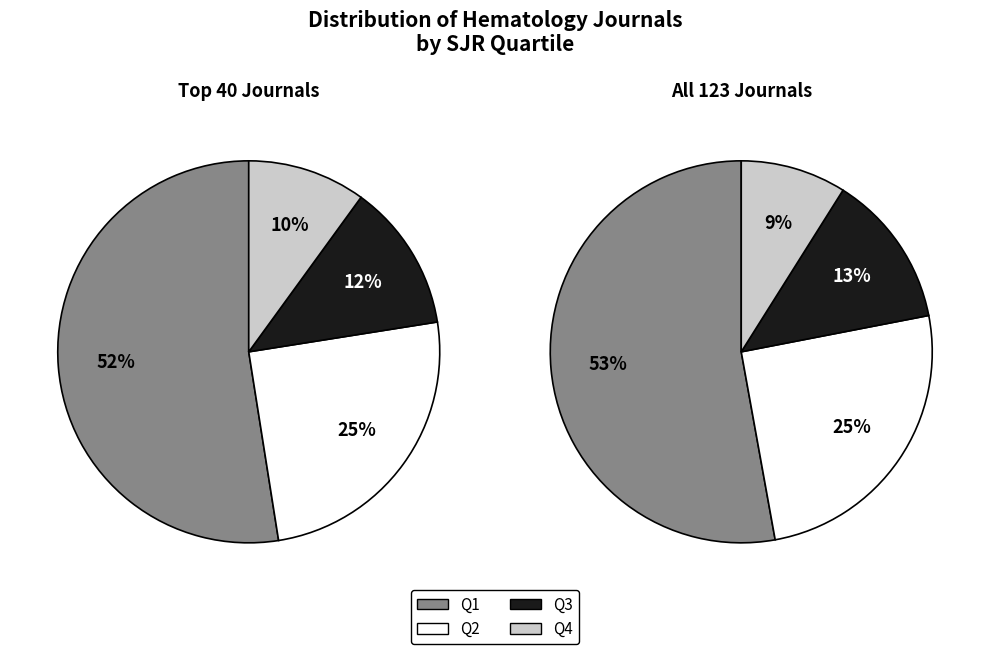

Which slice is the smallest?

Q4